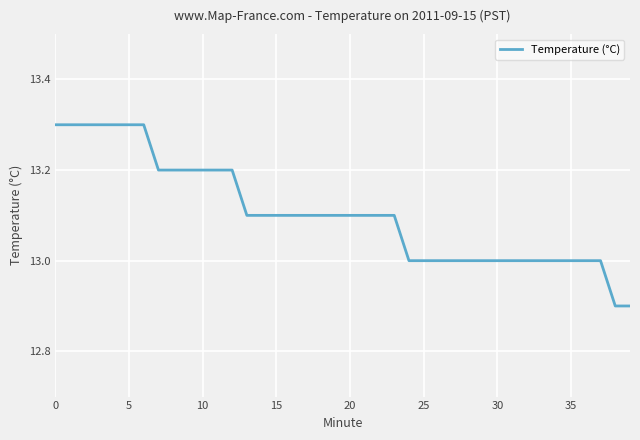

What is the maximum value shown in the chart?

13.3